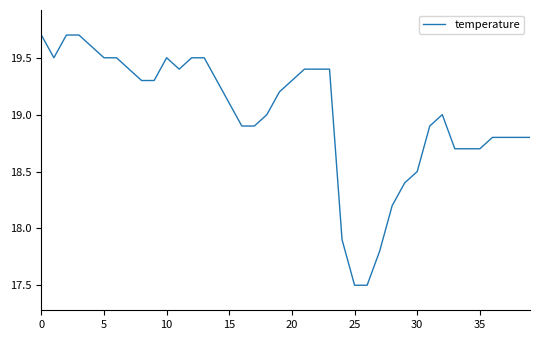

What is the greatest value displayed?

19.7